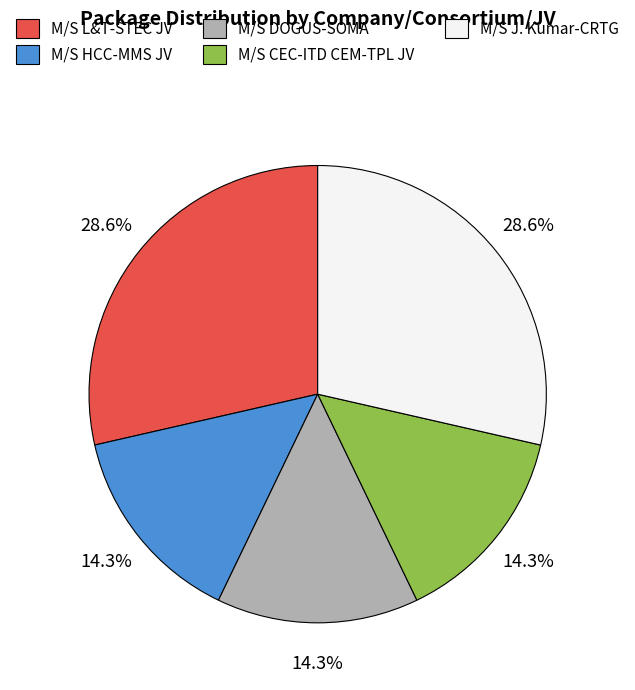

Is it true that M/S DOGUS-SOMA is 14% of the pie?

True